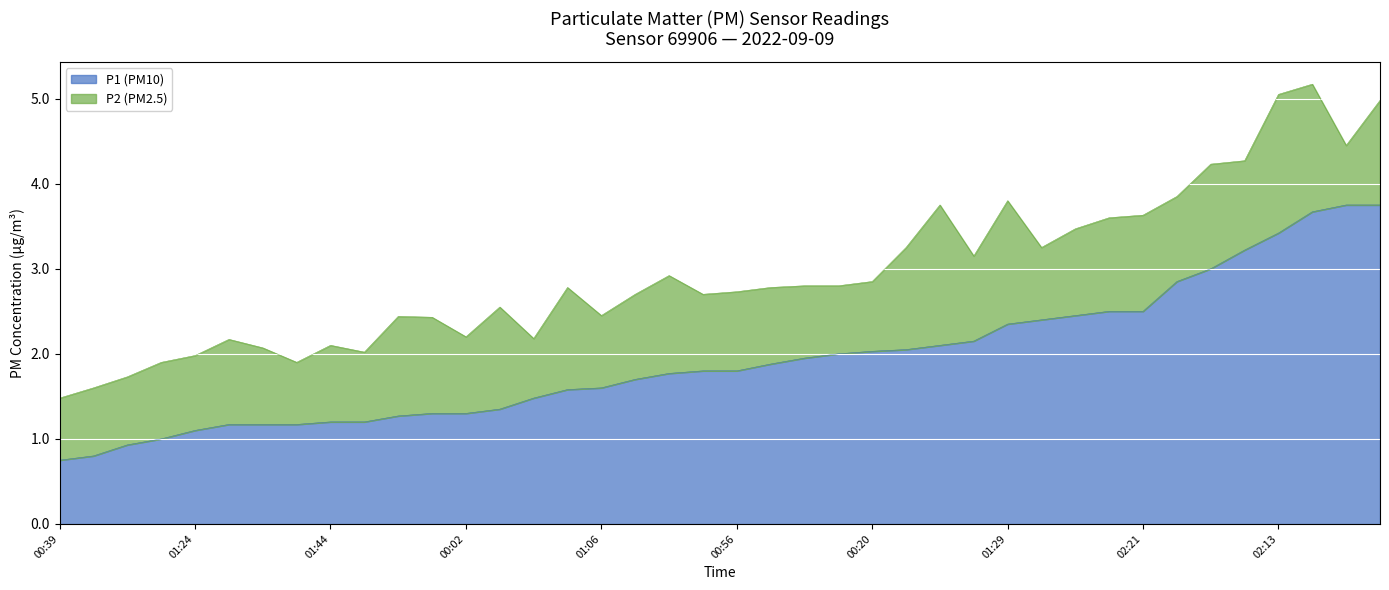

List the series in order of their overall mean, highest first.

P1, P2